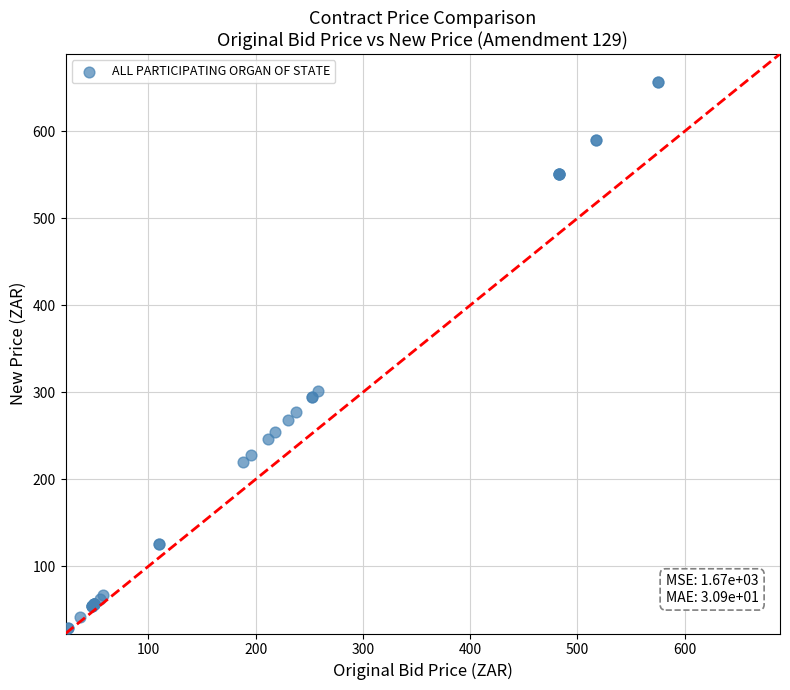

What Y value in the scatter plot is closest to 342?

301.2